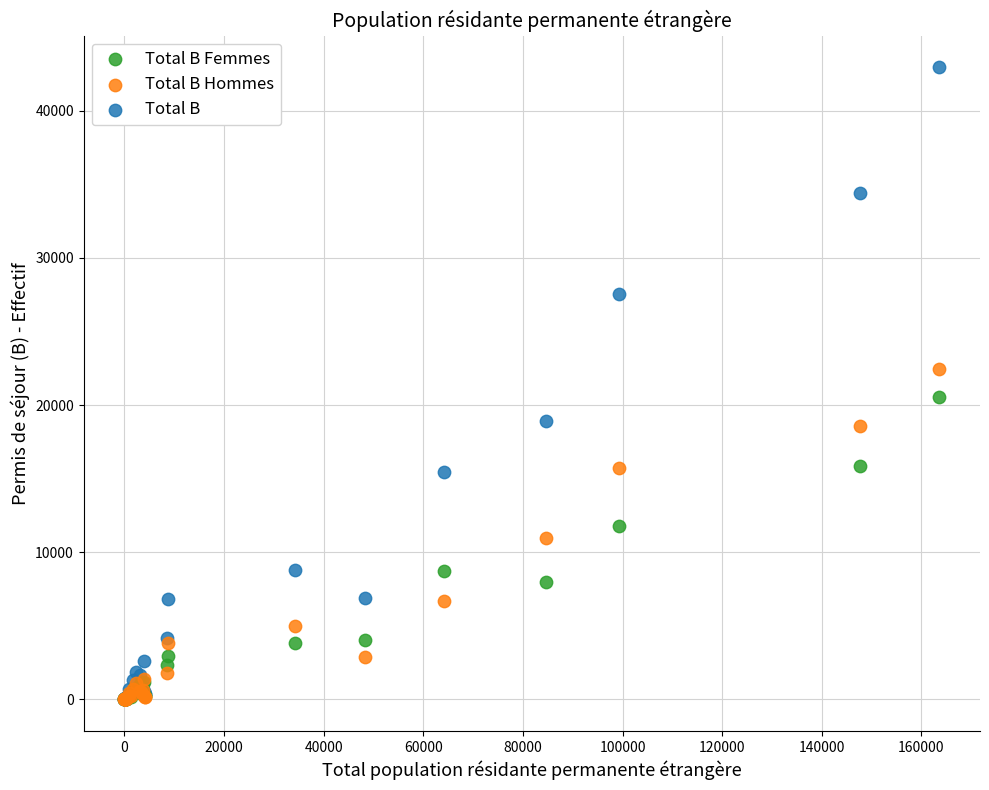

In the Total B Femmes series, what Y value is closest to 10271?

11814